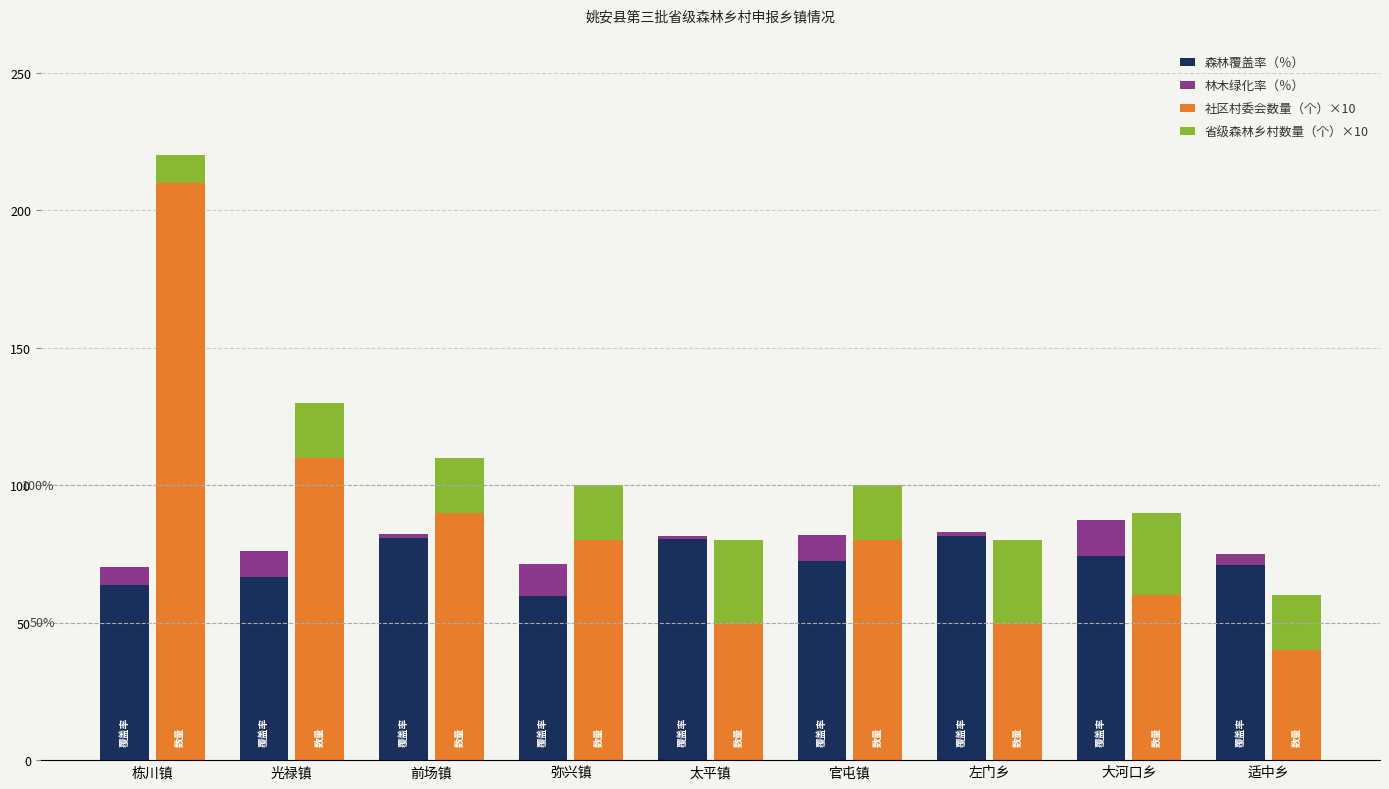

What is the difference between the 森林覆盖率（％） values at 前场镇 and 适中乡?

9.6